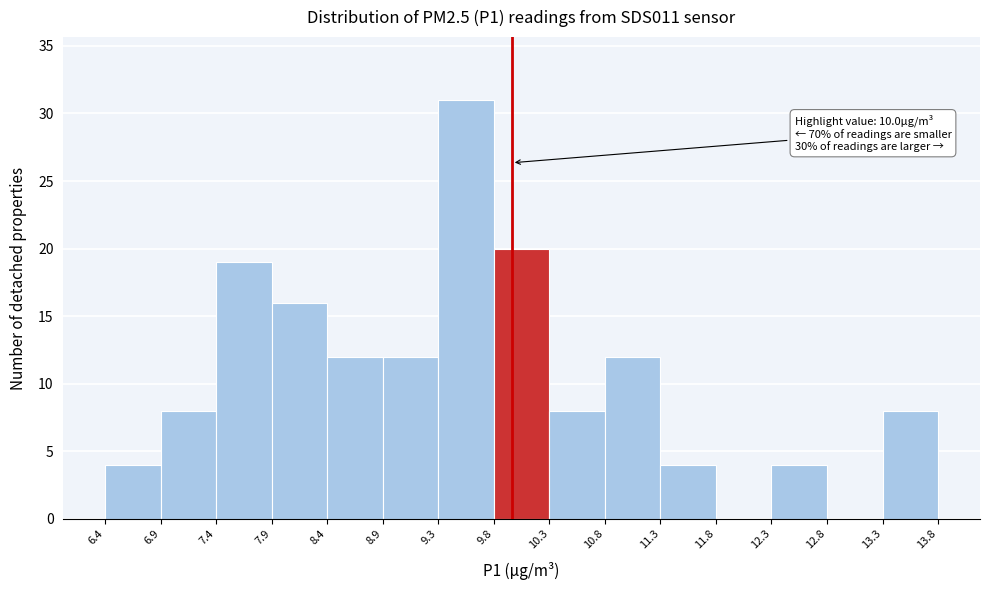

Over which range of the x-axis is the bar tallest?

9.3 to 9.8